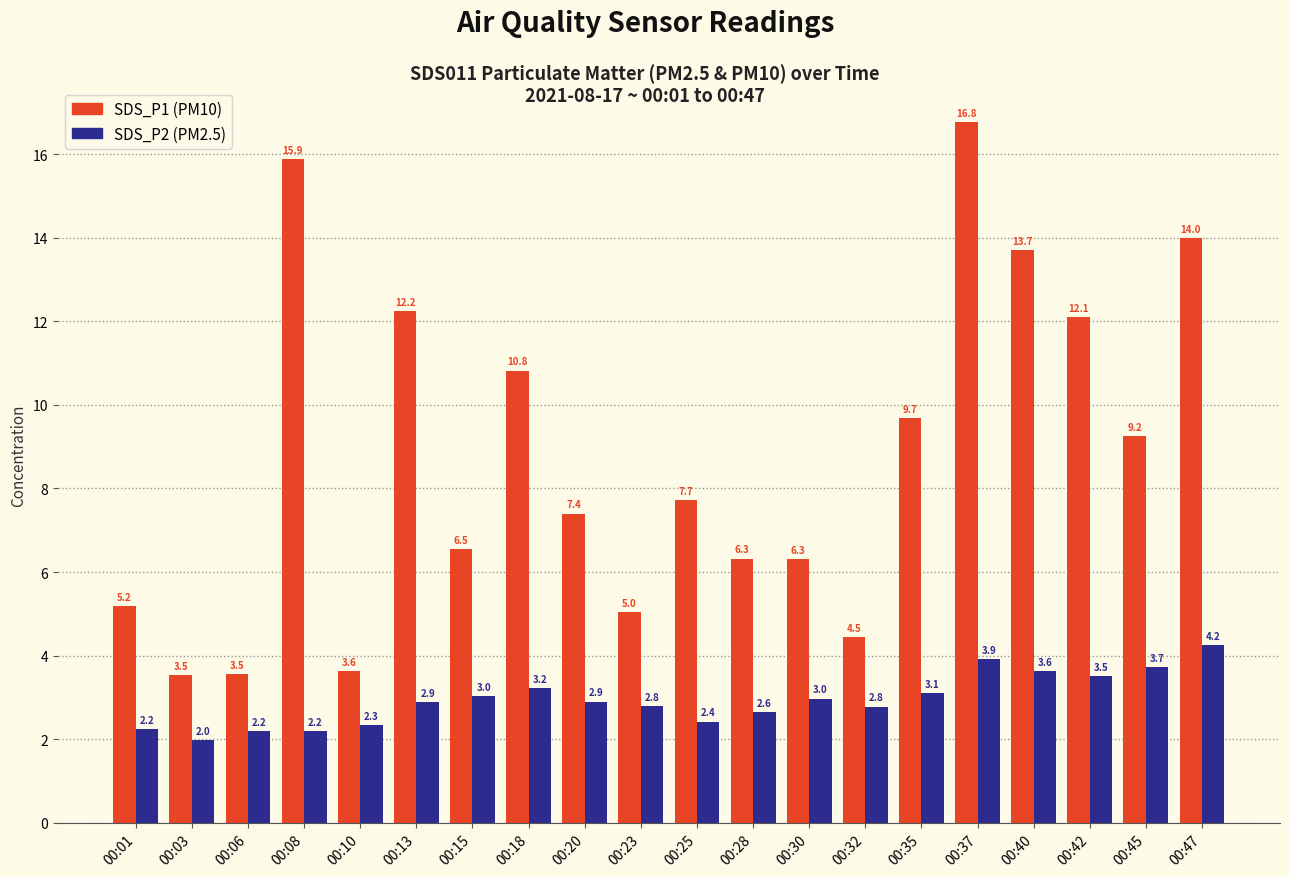

Rank the series by their maximum value, from lowest to highest.

SDS_P2 (PM2.5), SDS_P1 (PM10)